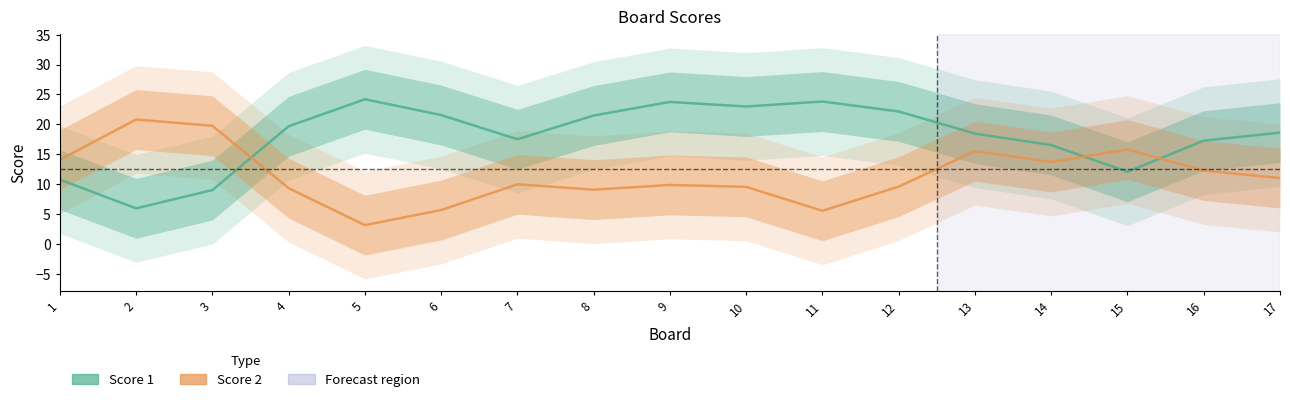

What is the difference between the maximum and second lowest values in the Score 2 series?

15.3